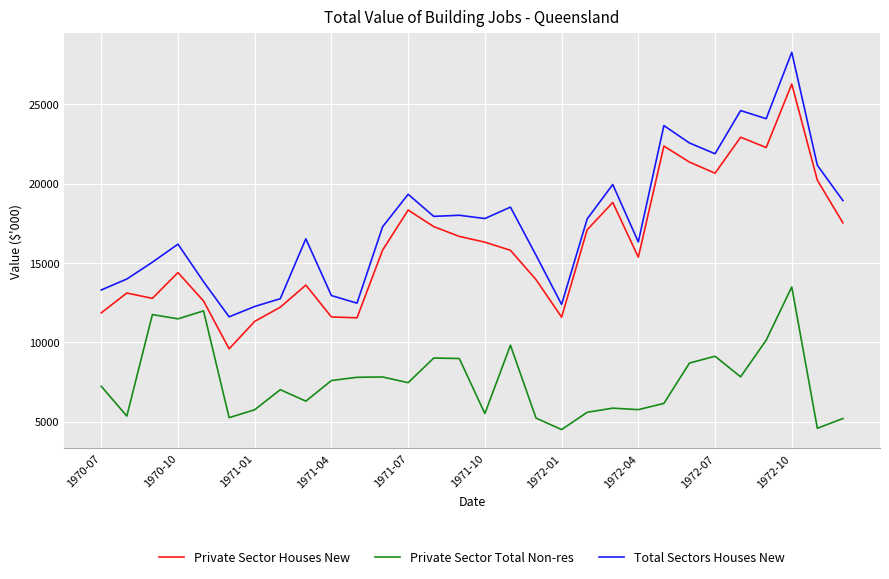

Which series has the largest total across all categories?

Total Sectors Houses New